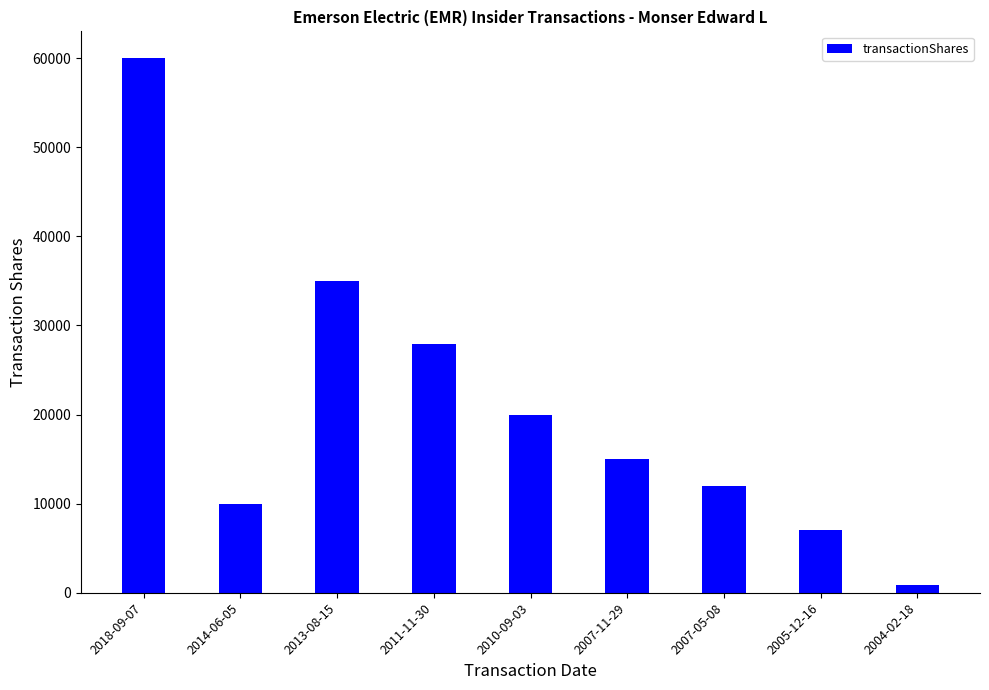

What is the change in value from 2018-09-07 to 2013-08-15?

-25000